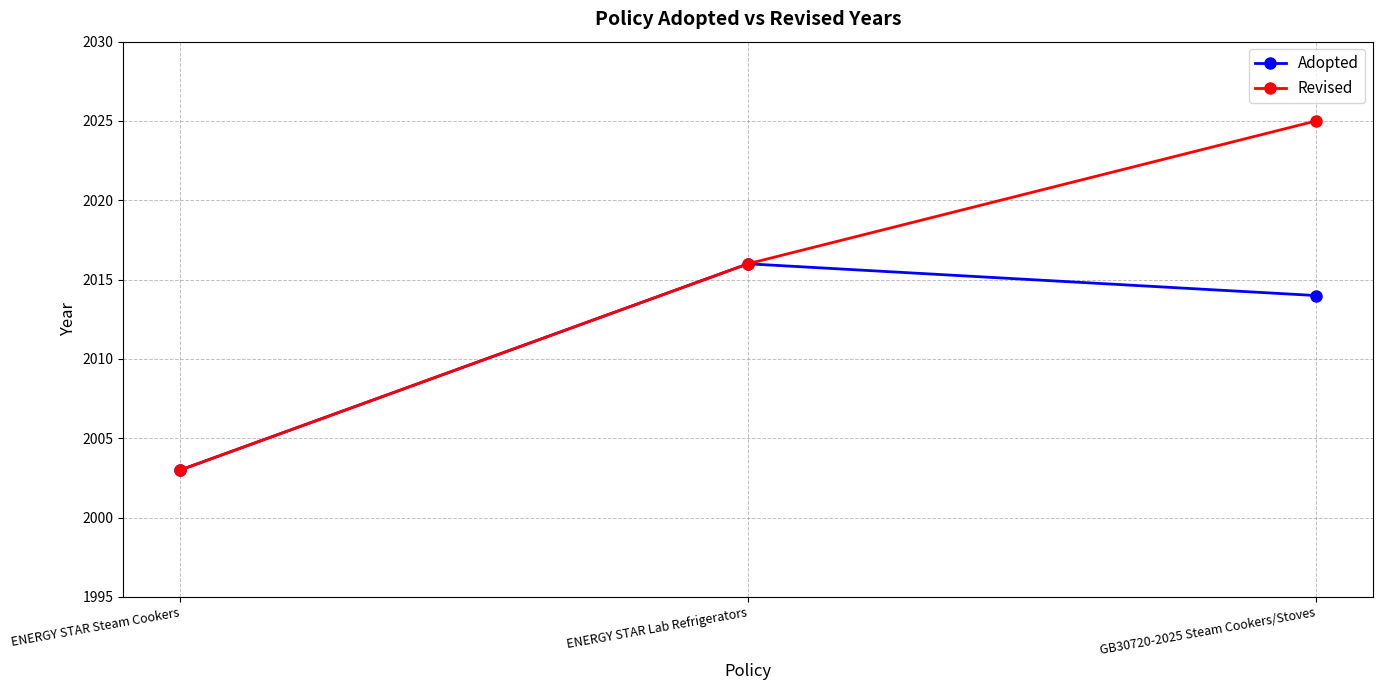

What is the label of the 1st point from the right?

GB30720-2025 Steam Cookers/Stoves